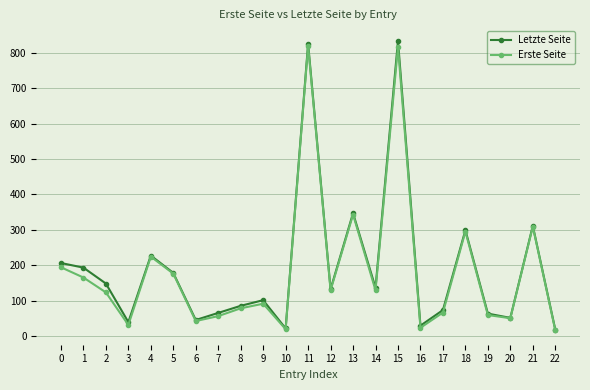

What is the average value of the Letzte Seite series?

192